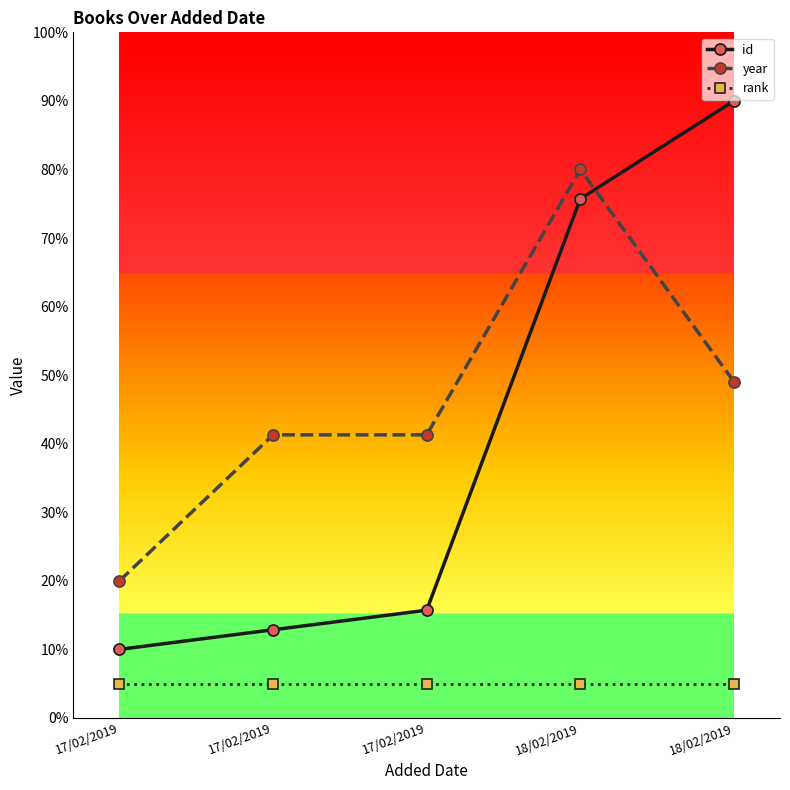

Does the chart have visible grid lines?

No